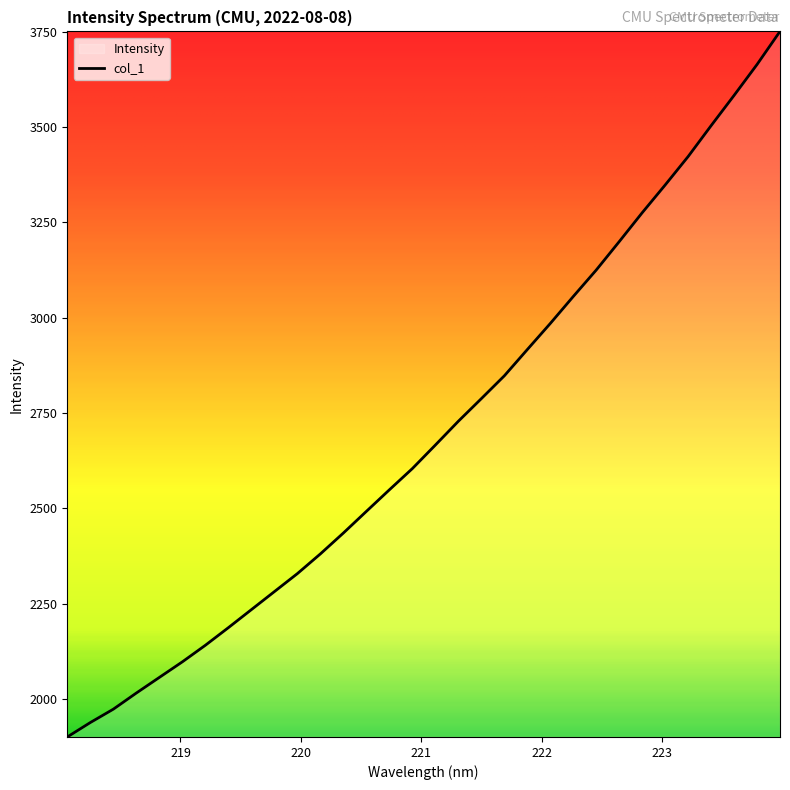

True or false: the data has more than 2 interior local peaks.

False